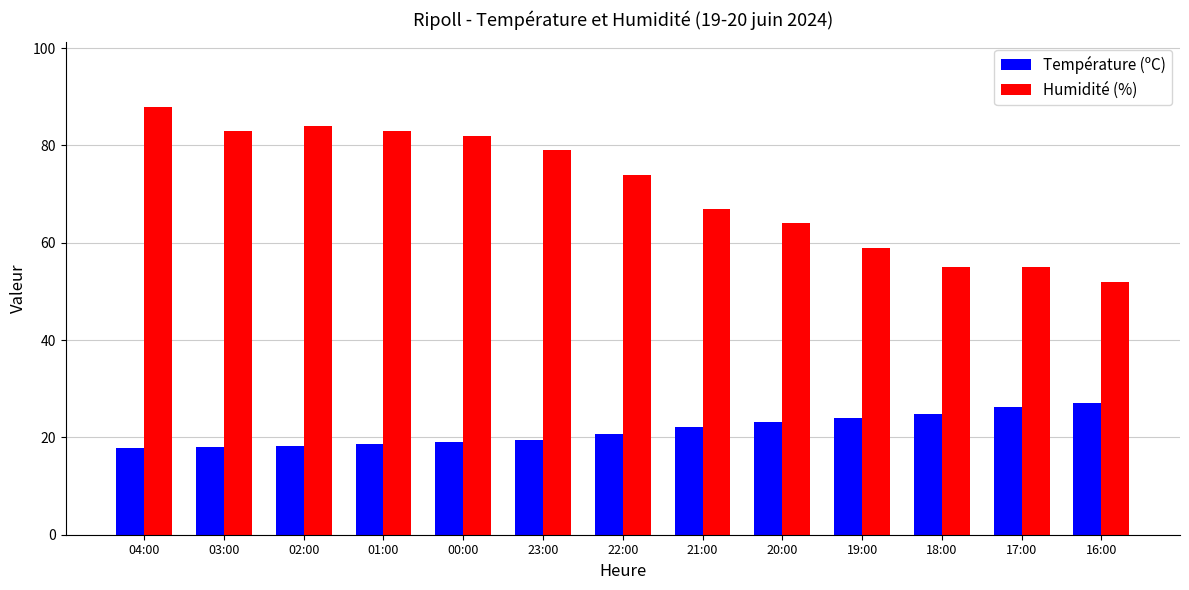

What is the value of the Température (ºC) bar at the 13th from the left?

27.1